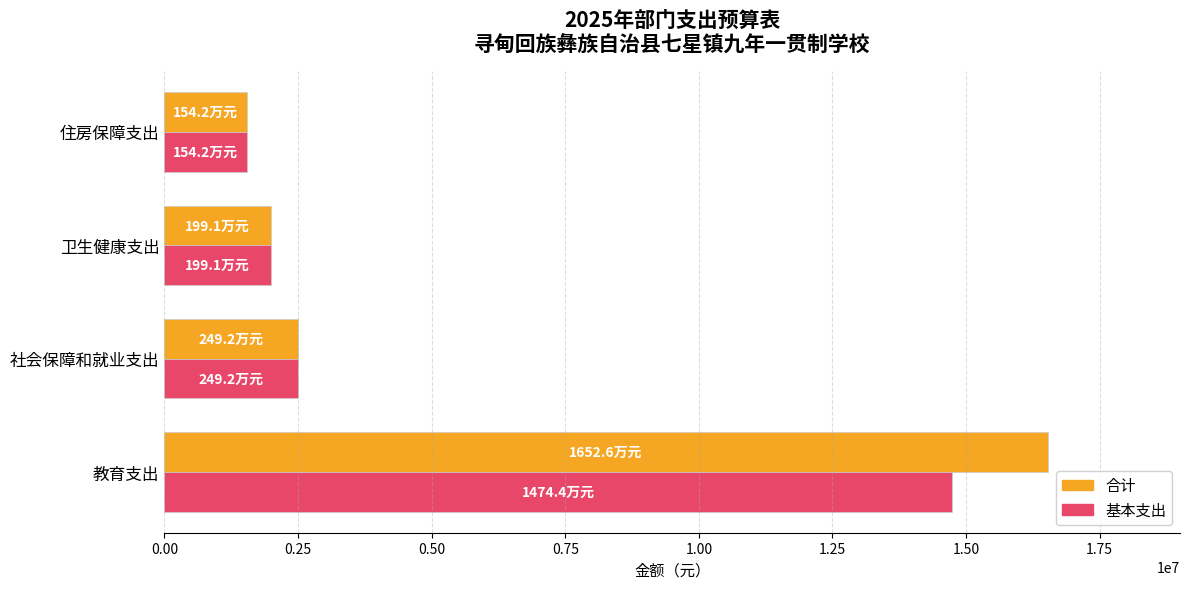

List the labels in order of 基本支出 value, smallest first.

住房保障支出, 卫生健康支出, 社会保障和就业支出, 教育支出